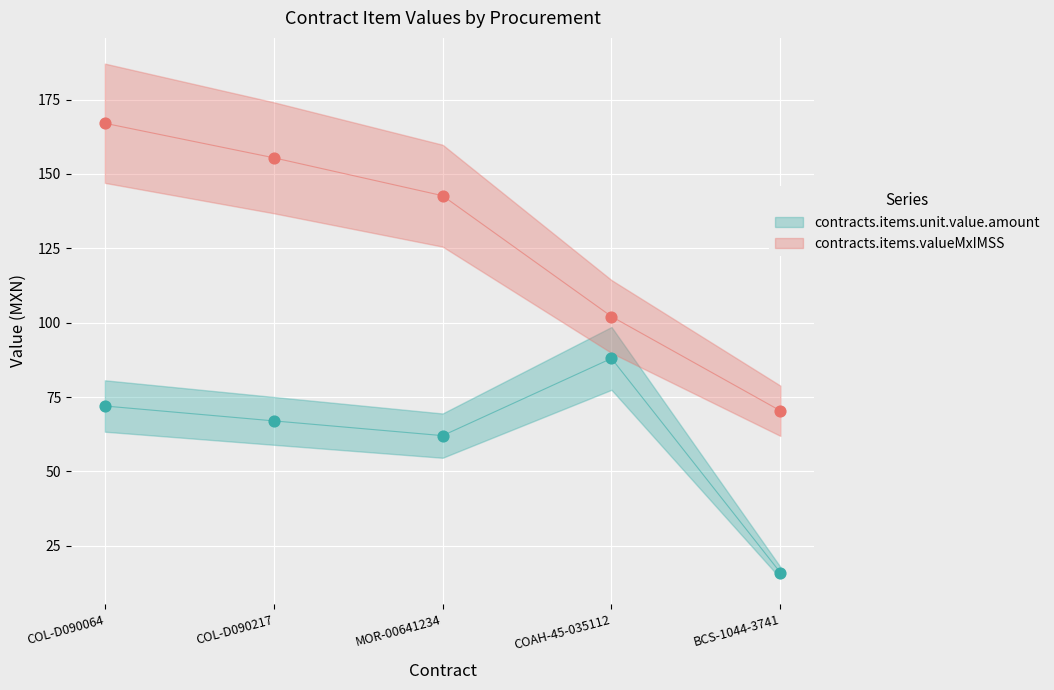

Which series has the widest spread of Y values?

contracts.items.valueMxIMSS